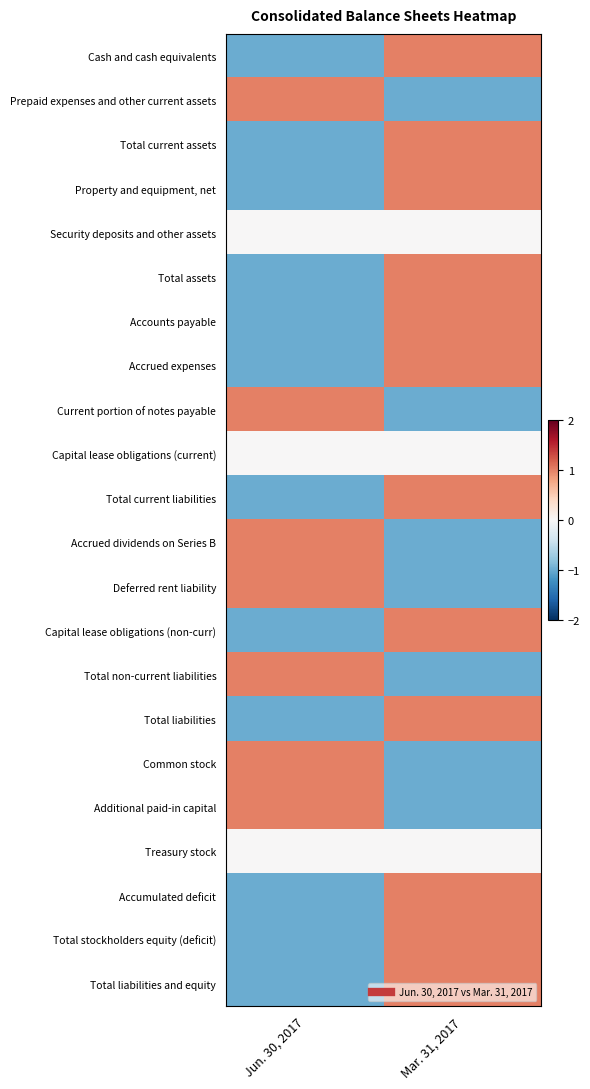

Which has a higher value, Mar. 31, 2017 or Jun. 30, 2017?

Mar. 31, 2017